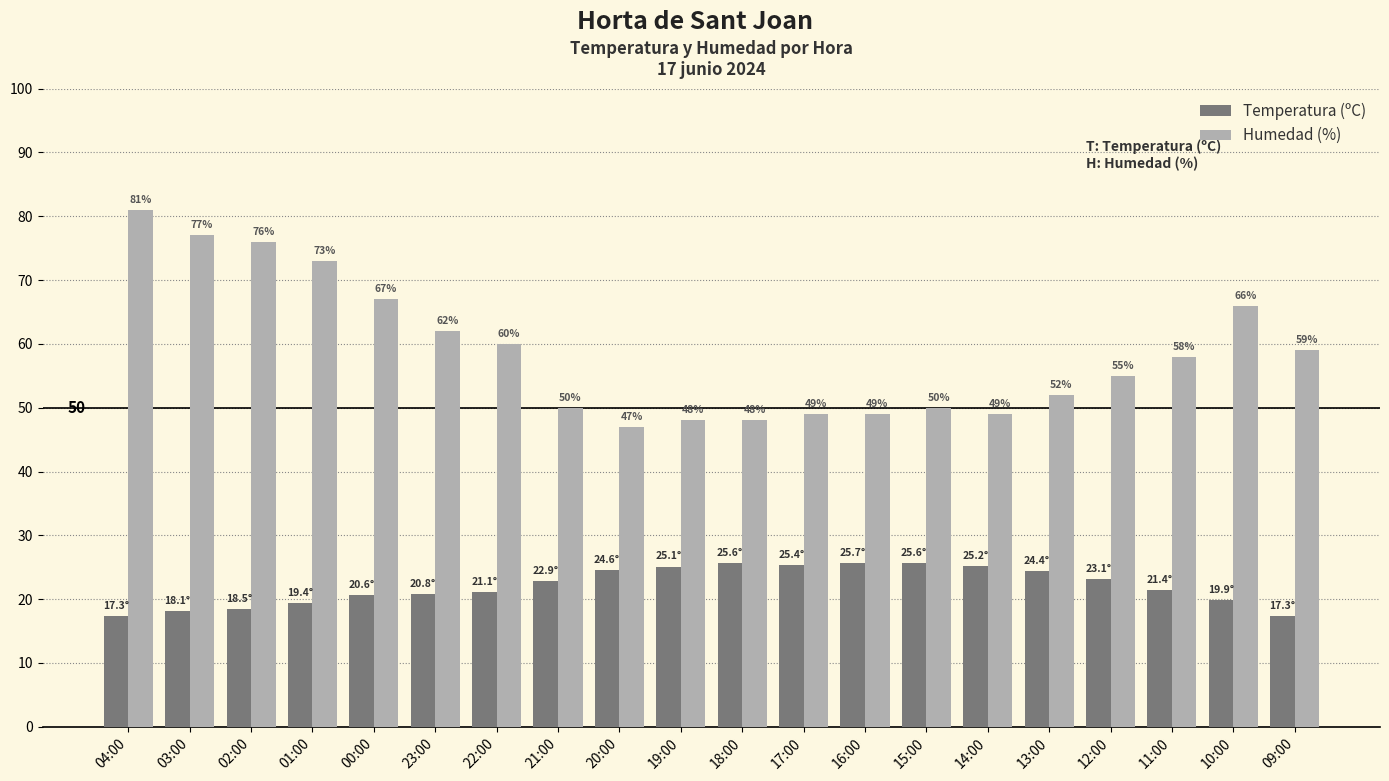

At which category is the sum across all series the highest?

04:00